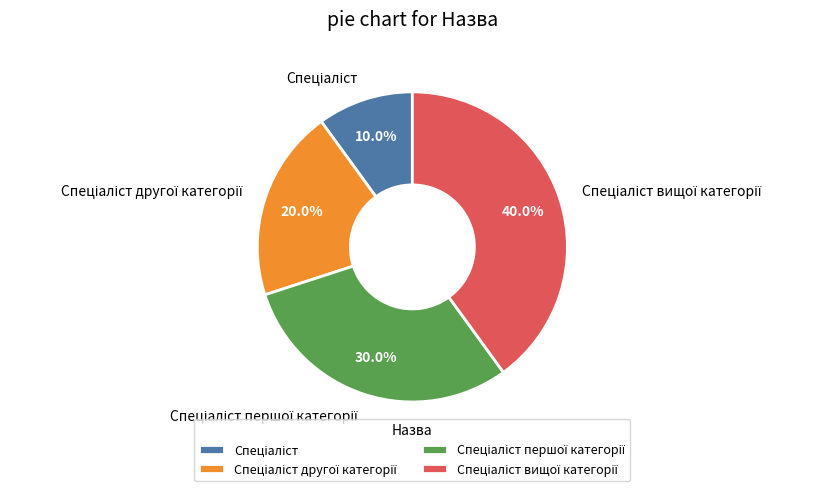

Does any single category account for the majority?

No